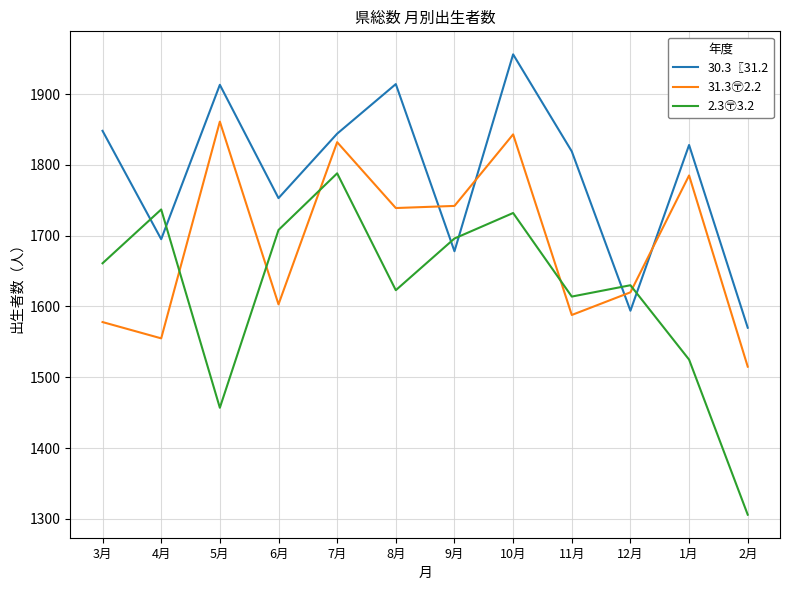

What is the spread (max minus min) of values at 8月?

291